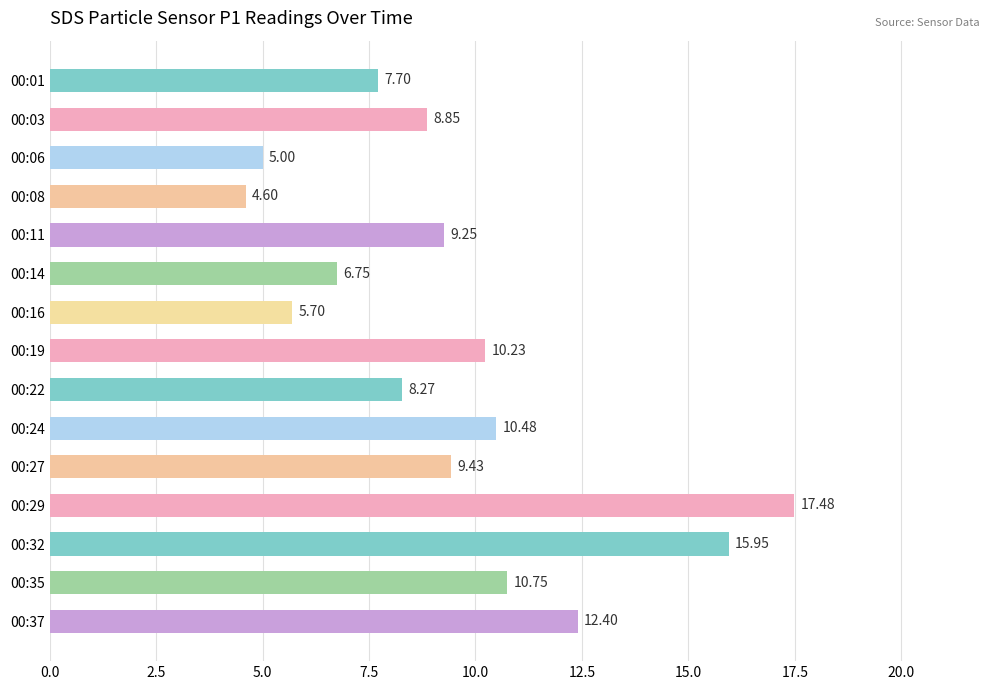

What is the sum of the values at 00:29 and 00:03?

26.3